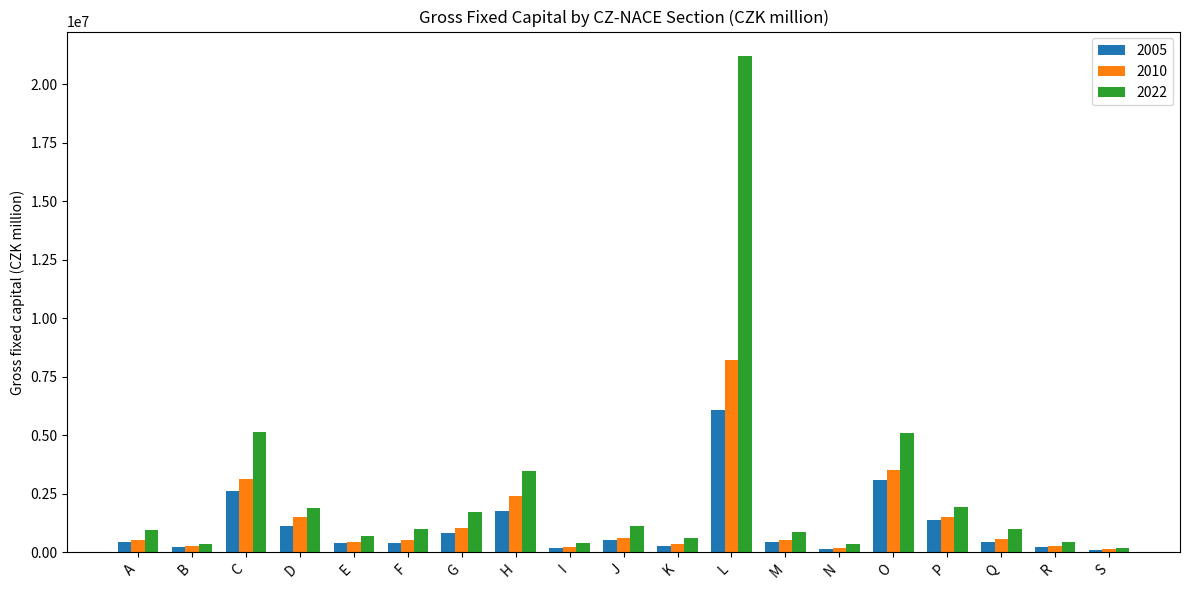

Which series has the largest total across all categories?

2022